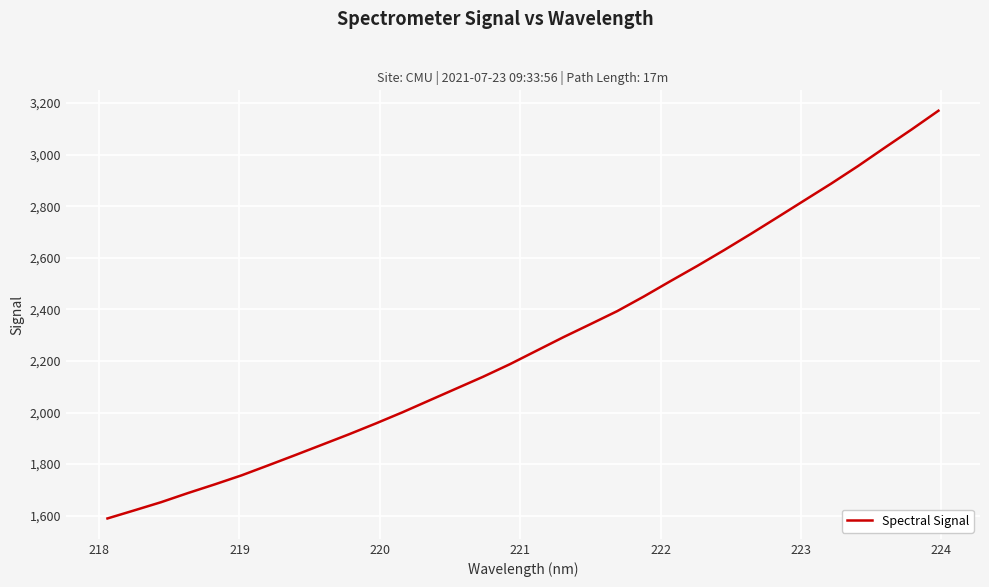

What is the difference between the maximum and minimum values?

1581.0